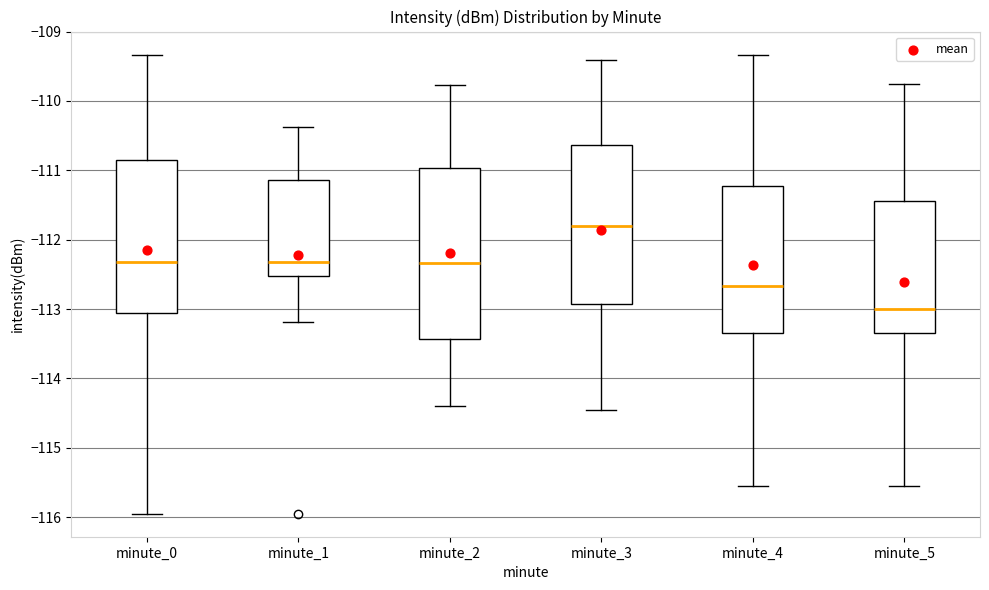

Which box has the lowest median line?

minute_5